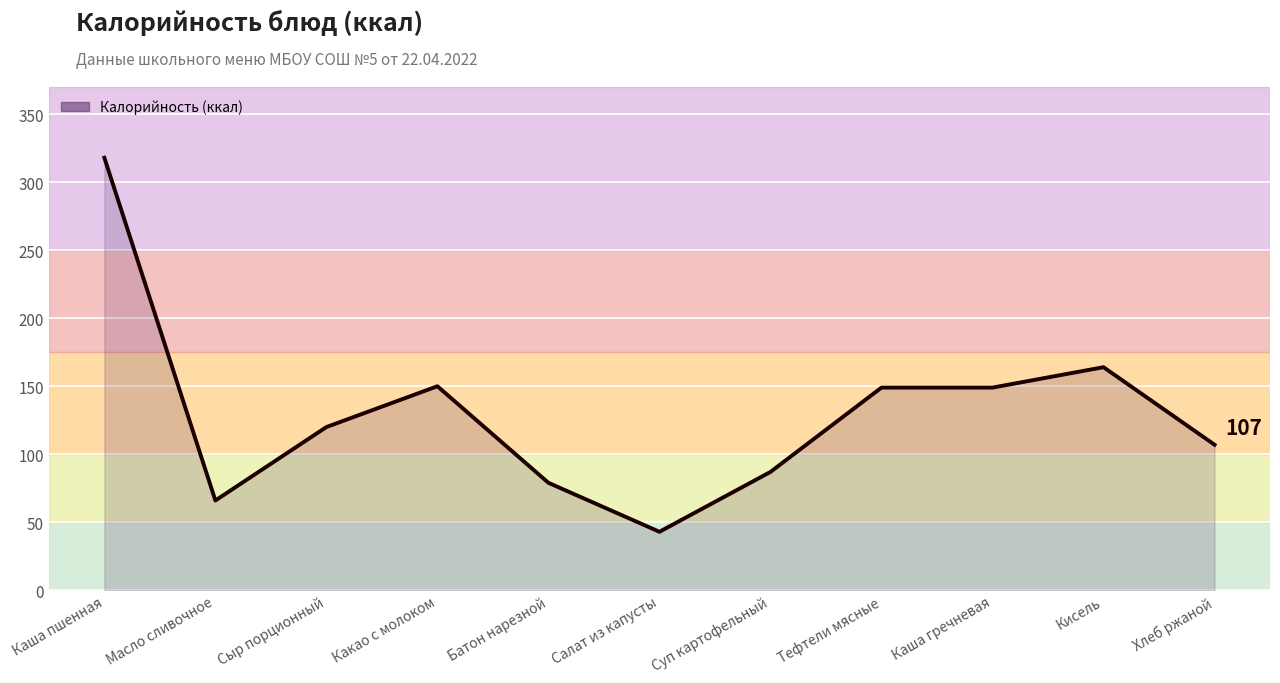

What is the smallest value displayed?

43